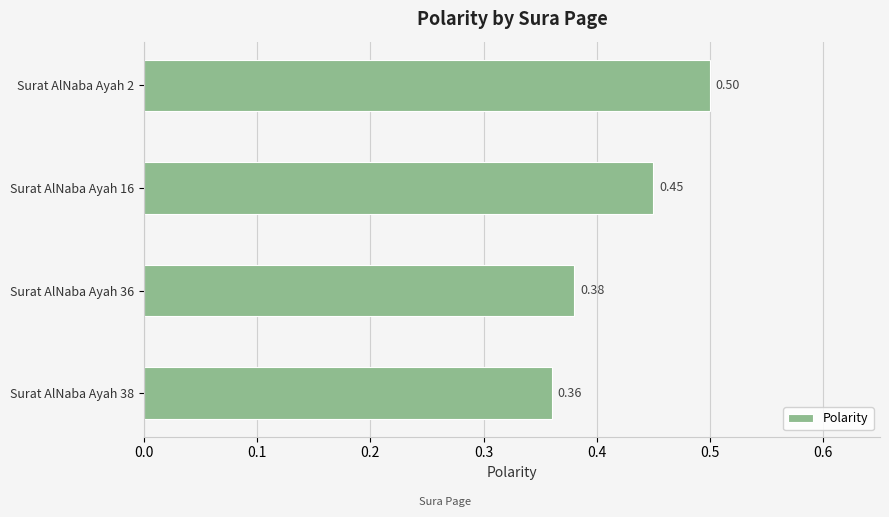

What is the sum of the values at Surat AlNaba Ayah 16 and Surat AlNaba Ayah 36?

0.8